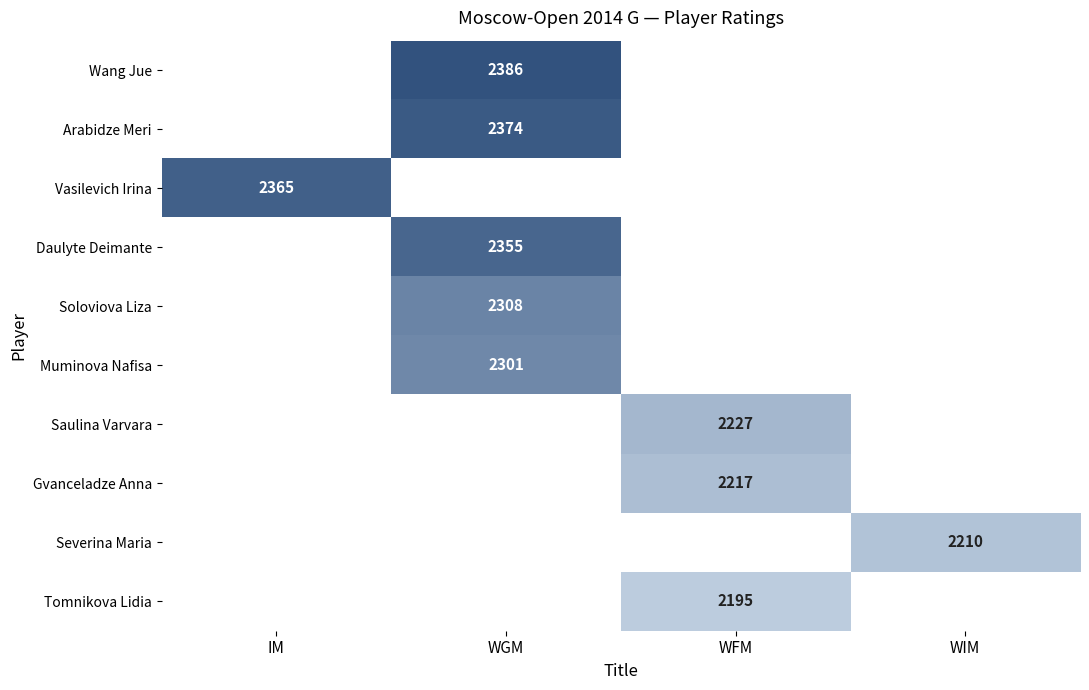

Is it true that Daulyte Deimante equals 2355 at WGM?

True